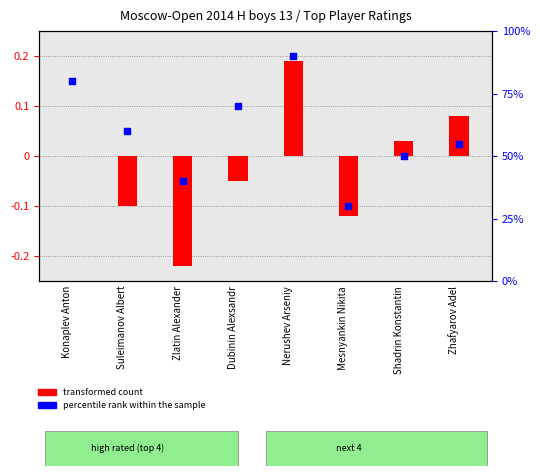

Is the value of transformed count at Zhafyarov Adel greater than the value of percentile rank within the sample at Zlatin Alexander?

No